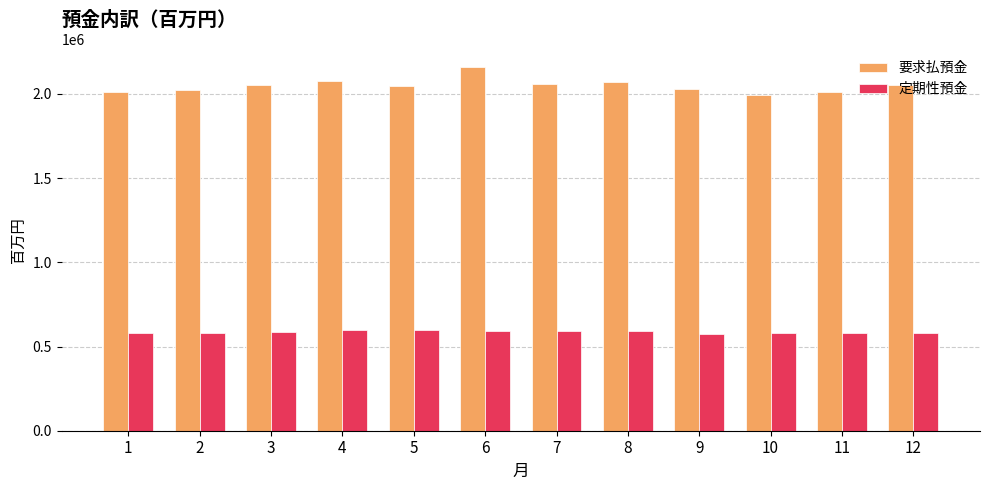

At 2, list the series in order from smallest to largest.

定期性預金, 要求払預金